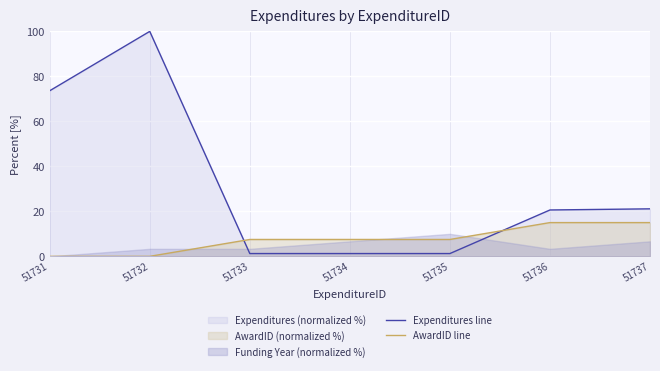

True or false: AwardID line has a value of 2.6 at 51733.

False